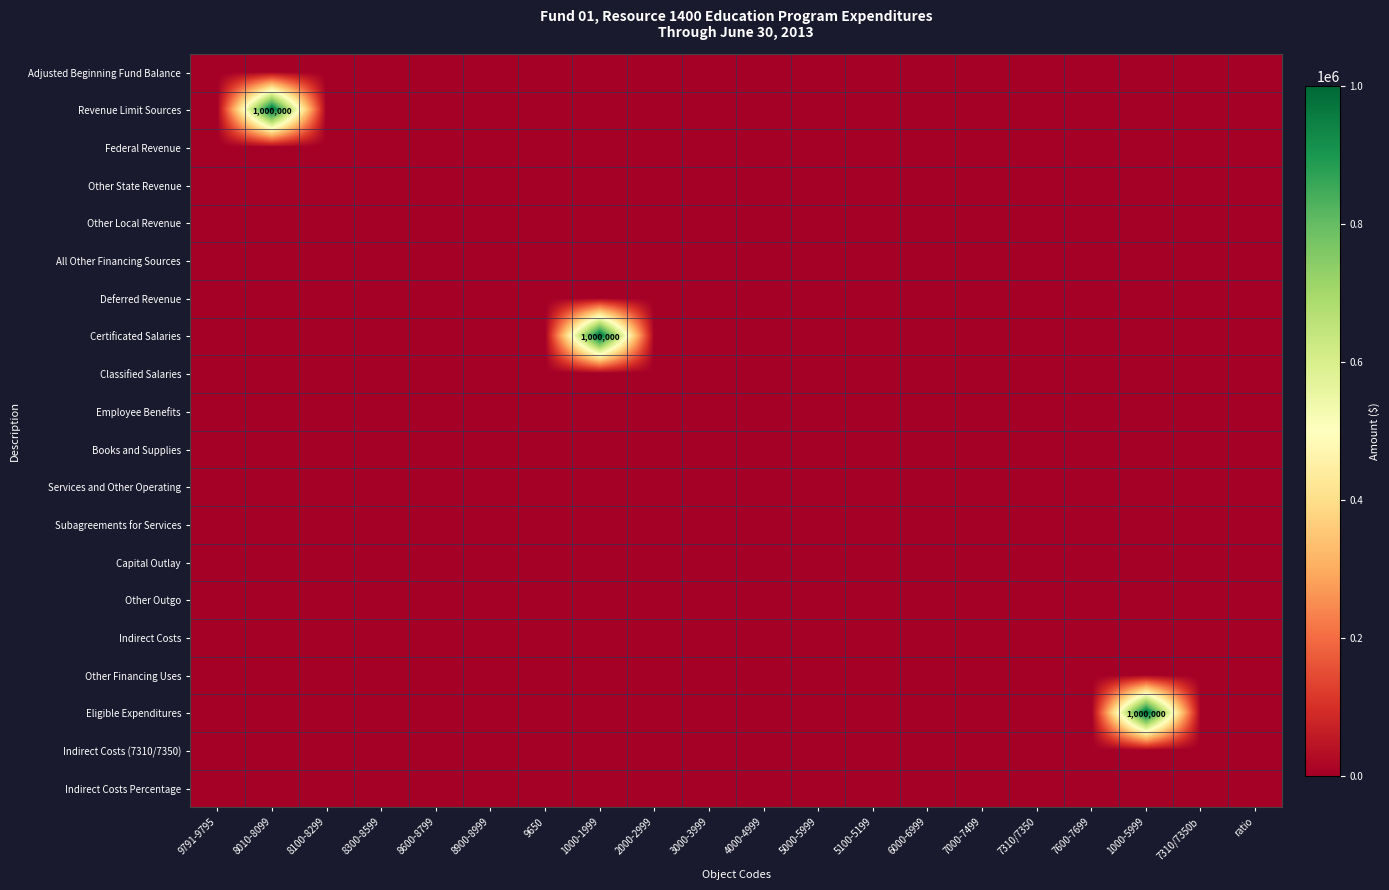

True or false: Employee Benefits has a value of 0 at 6000-6999.

True